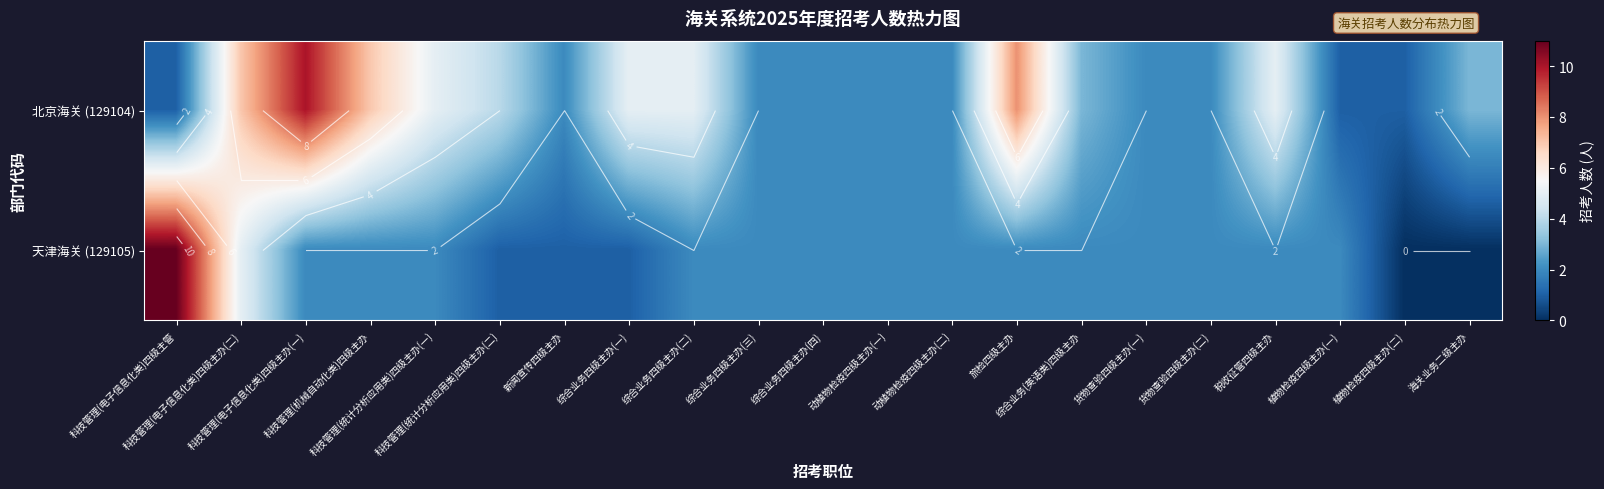

At how many categories does at least one series exceed 0?

21